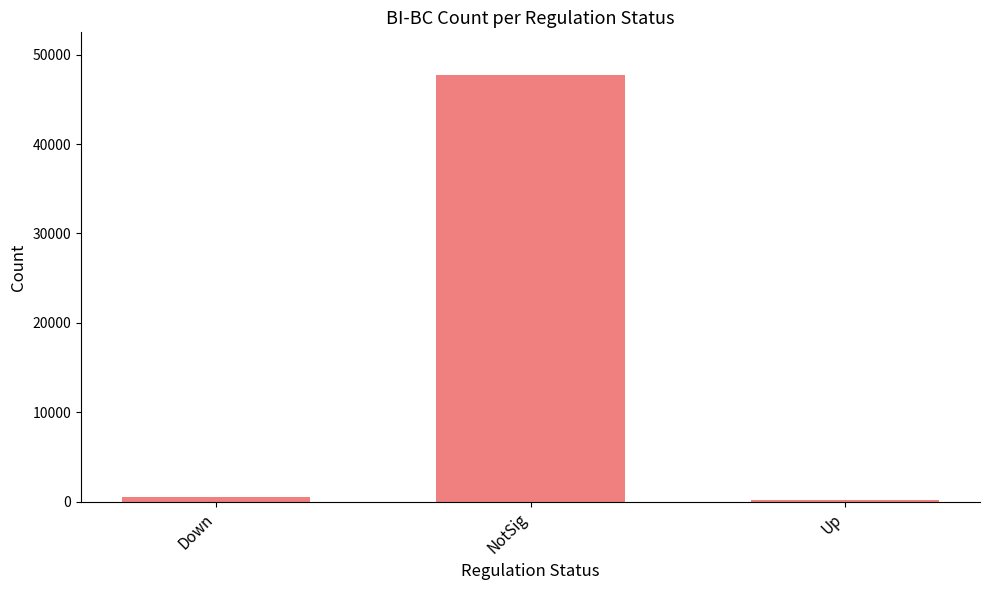

How many bars are there in total?

3